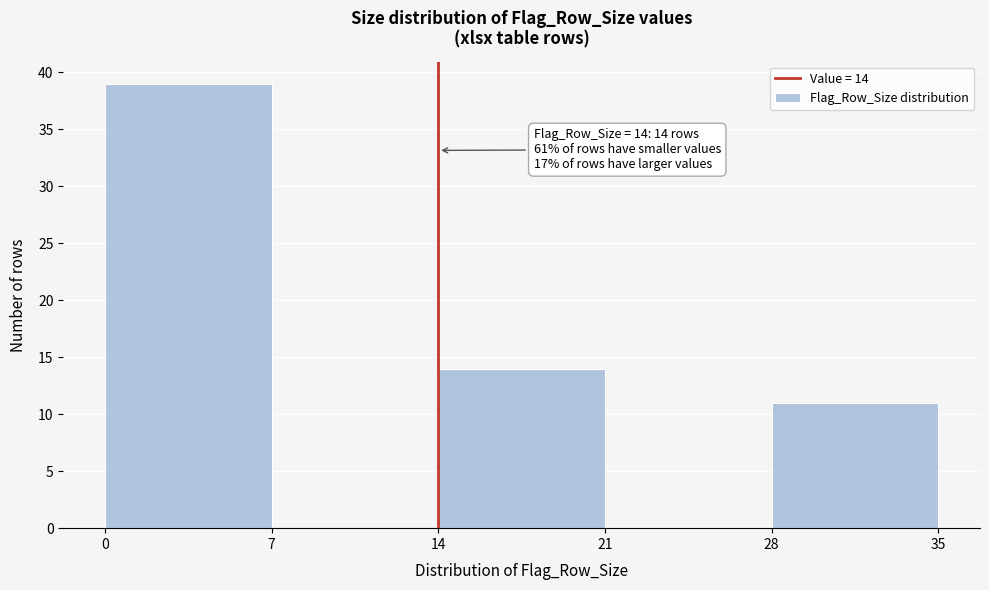

Over which range of the x-axis is the bar tallest?

0 to 7